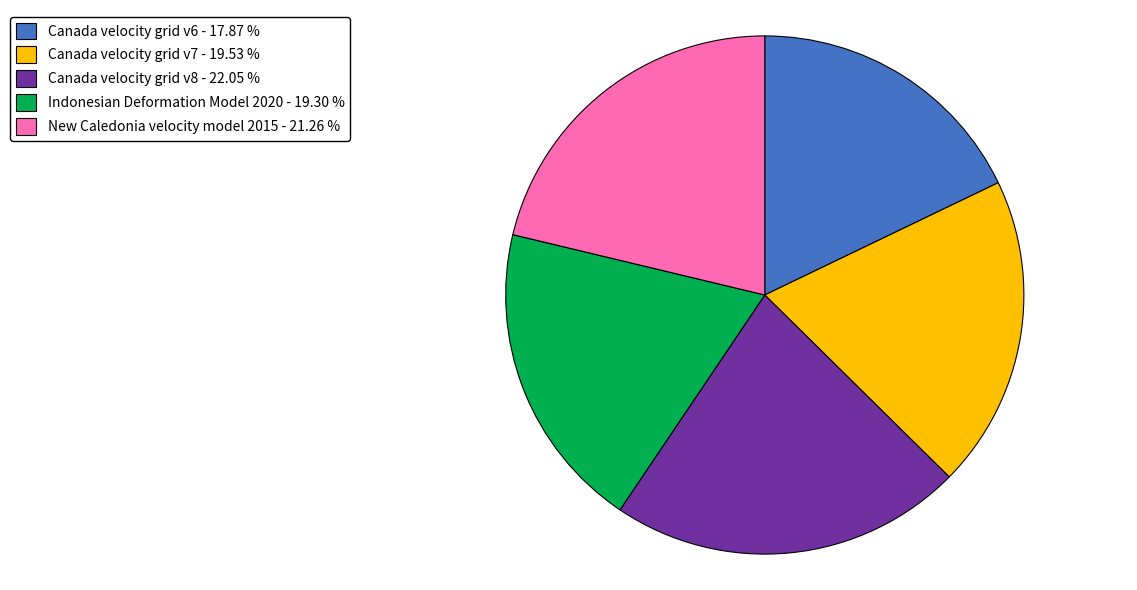

What is the ratio of the value at Canada velocity grid v6 - 17.87 % to the value at Canada velocity grid v8 - 22.05 %?

0.8